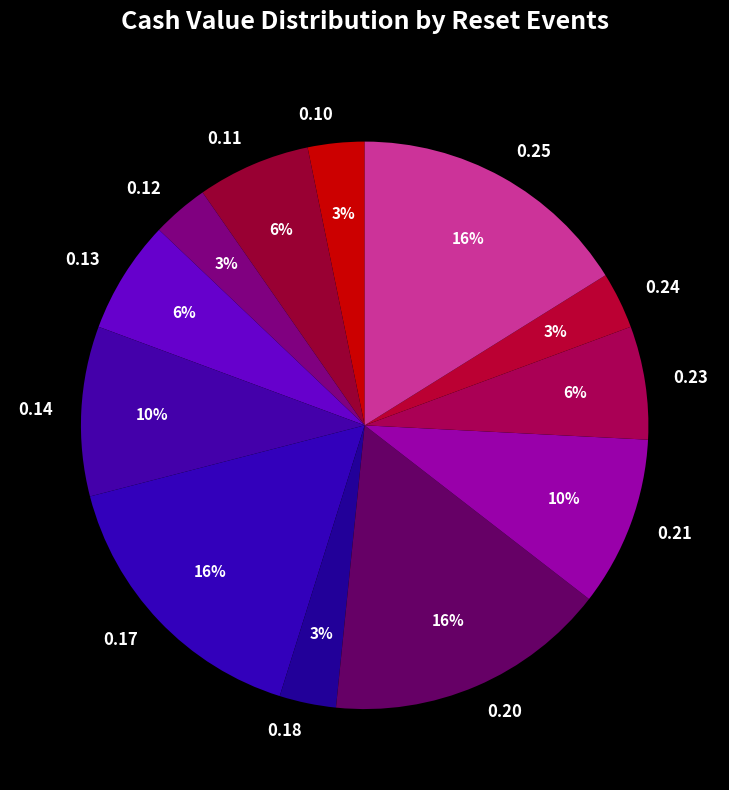

Between 0.17 and 0.14, which is larger?

0.17